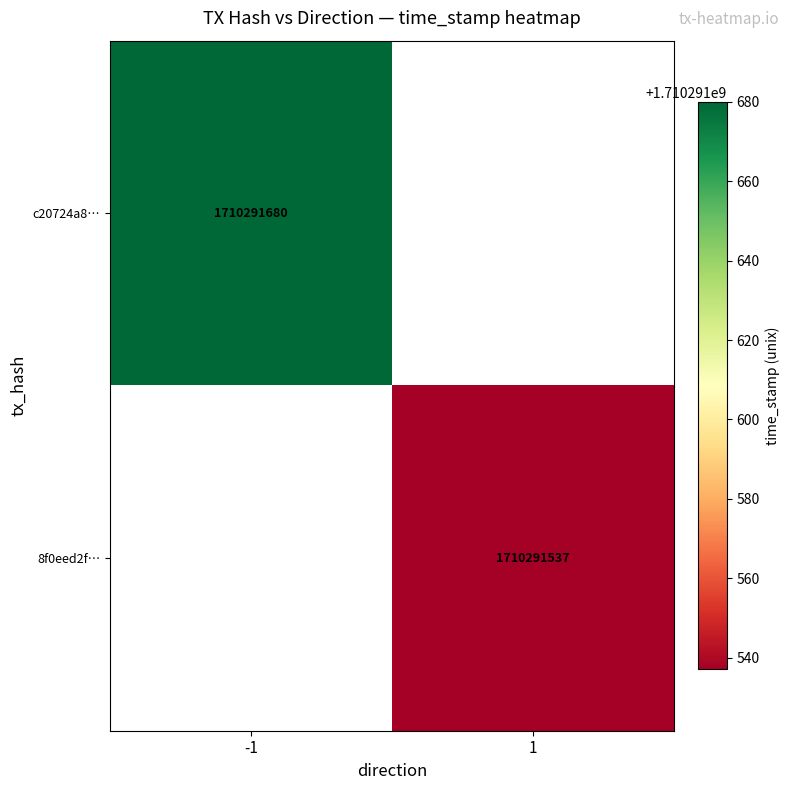

Which series changed the most between 0 and 1?

c20724a8e0d3214212069e1c9a2a7f37d1a9e00